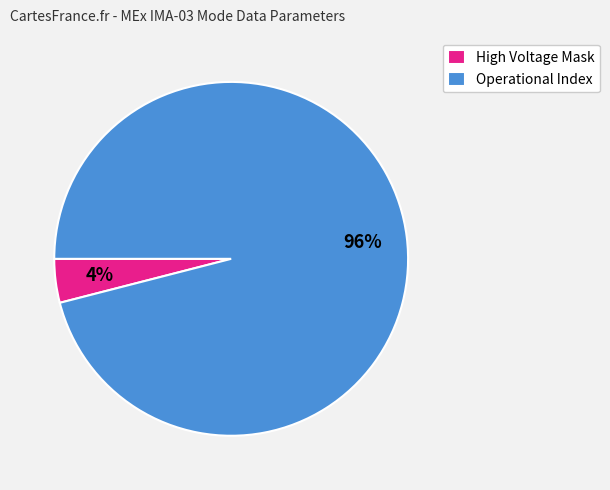

Count the number of slices in the pie.

2